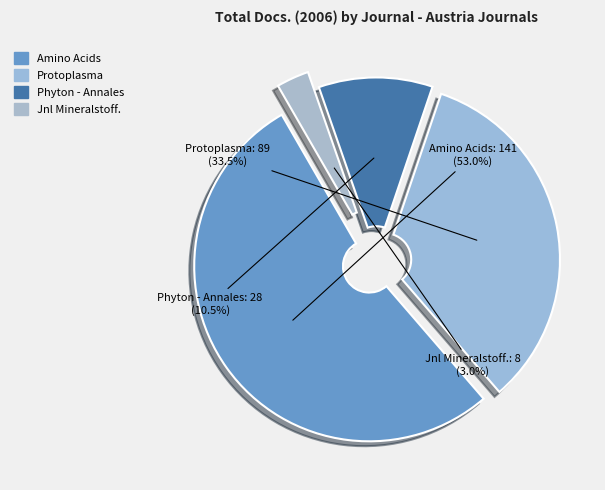

What percentage is NOT represented by Jnl Mineralstoff.?

97.0%